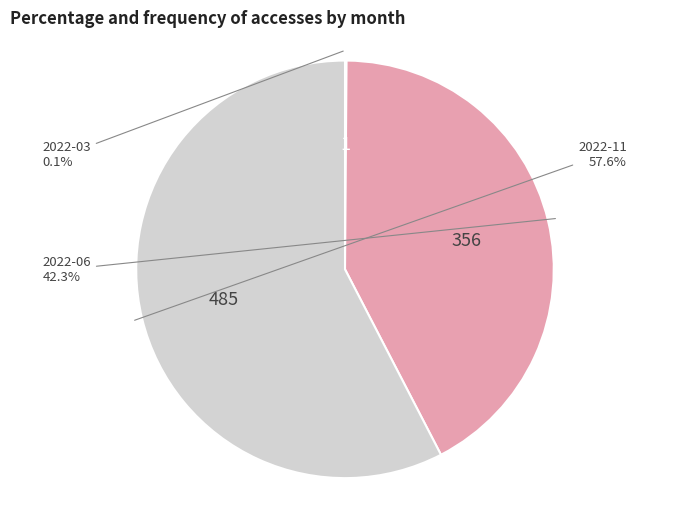

Is there any slice that represents more than half of the pie?

Yes